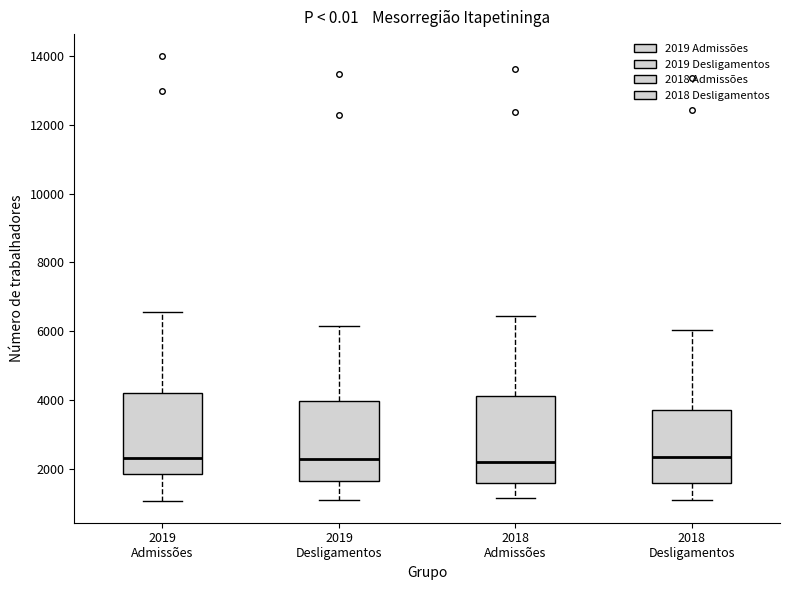

Reading left to right, read every box against the y-axis: the position of its median line, the range the box covers, and the ends of its whiskers. The values are not printed on the chart, so give them approximately, as read against the axis.

2019 Admissões: median 2200, box 1800 to 4200, whiskers 1000 to 6600
2019 Desligamentos: median 2200, box 1600 to 4000, whiskers 1000 to 6200
2018 Admissões: median 2200, box 1600 to 4200, whiskers 1200 to 6400
2018 Desligamentos: median 2400, box 1600 to 3800, whiskers 1000 to 6000